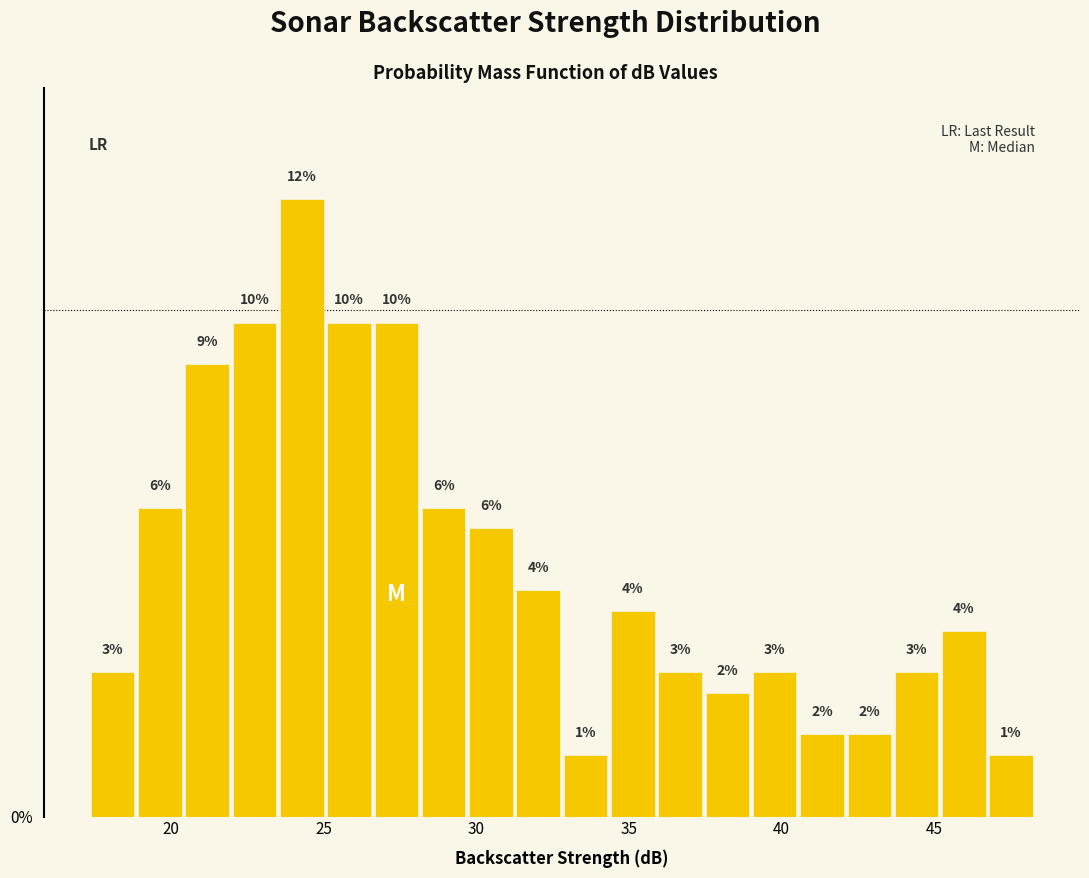

Read against the x-axis, roughly where is the centre of the tallest bar?

24.5